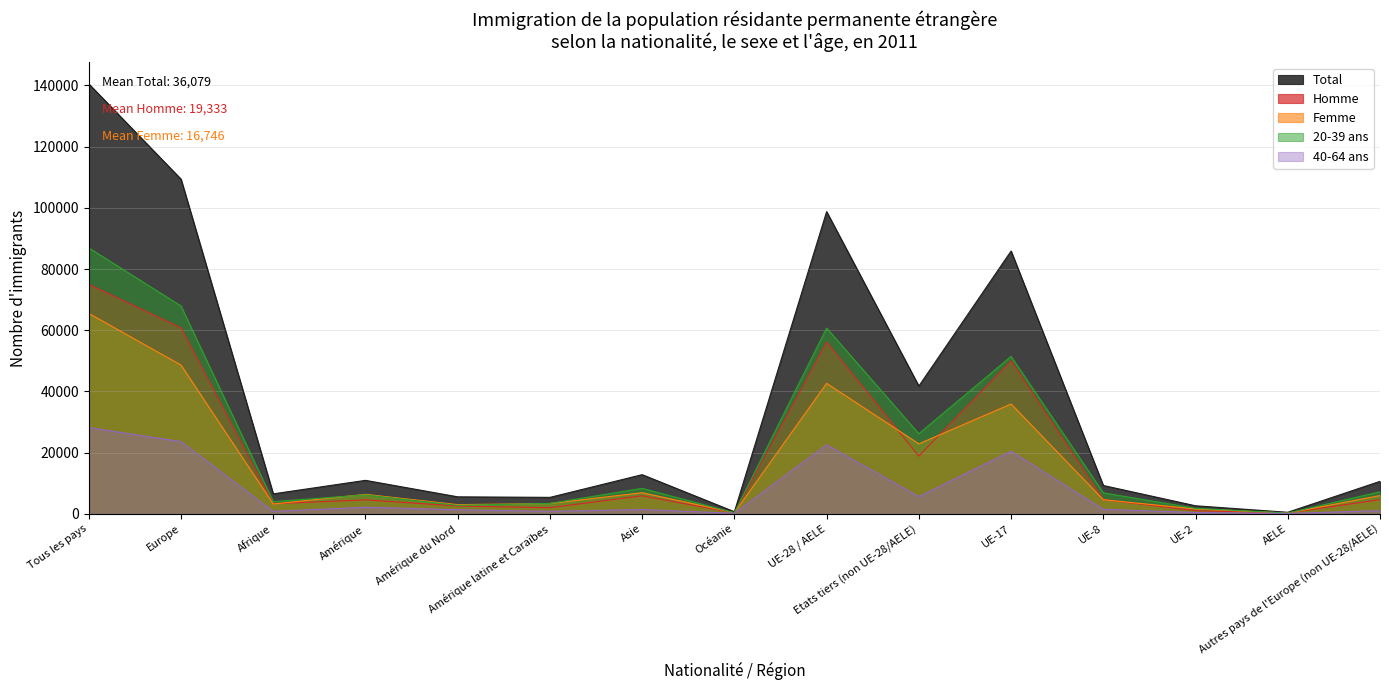

The Total series shows 510 at AELE. True or false?

True